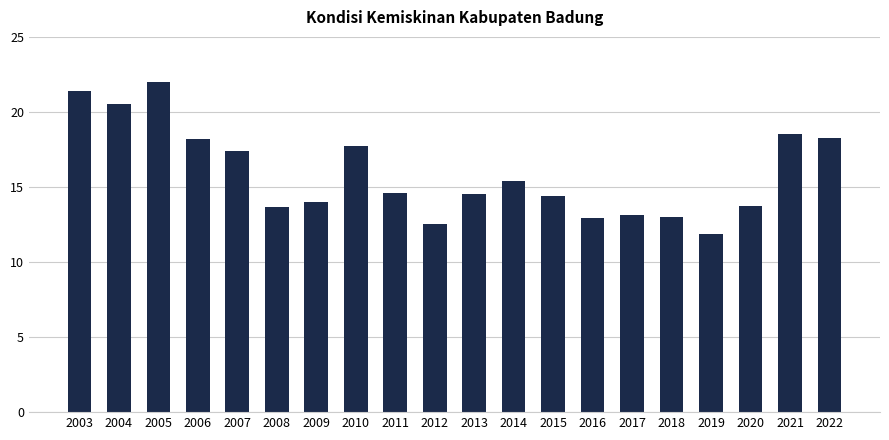

Which category has the lowest value across all series?

2019